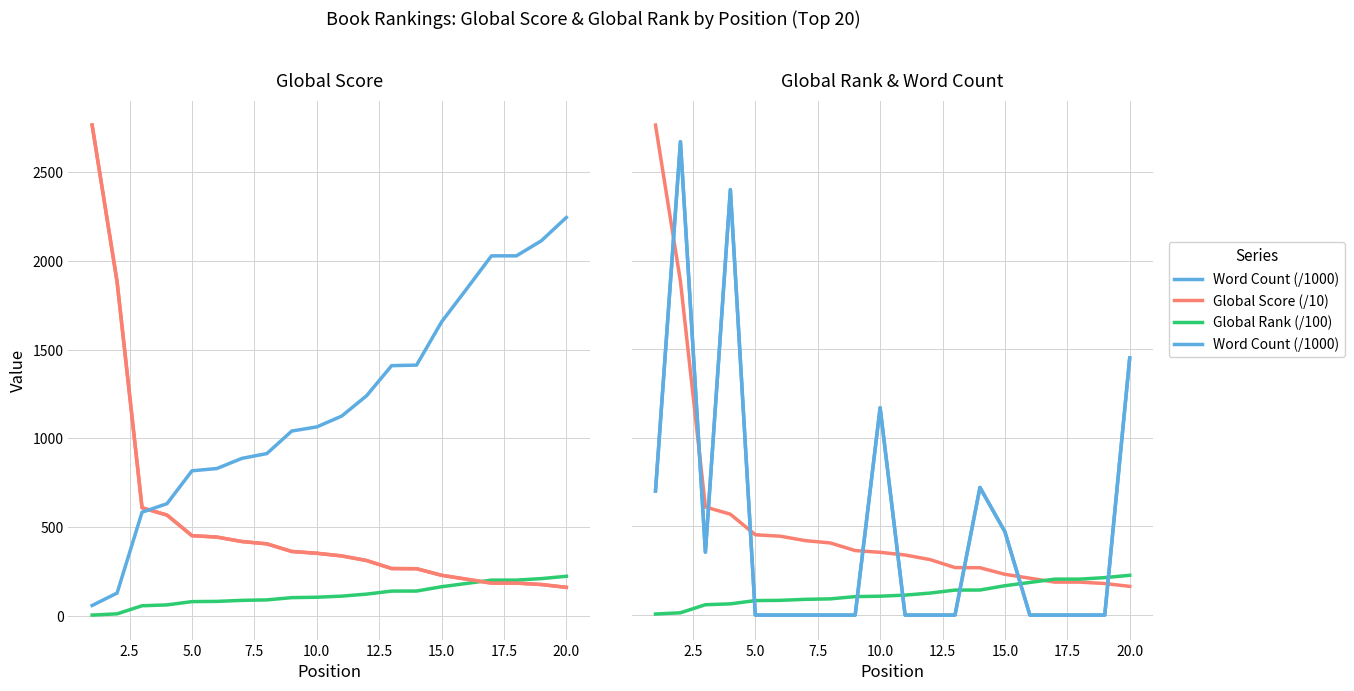

Which series has the largest range (max minus min)?

Global Score